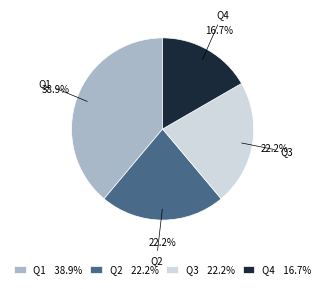

The Q3 slice represents 35% of the pie. True or false?

False